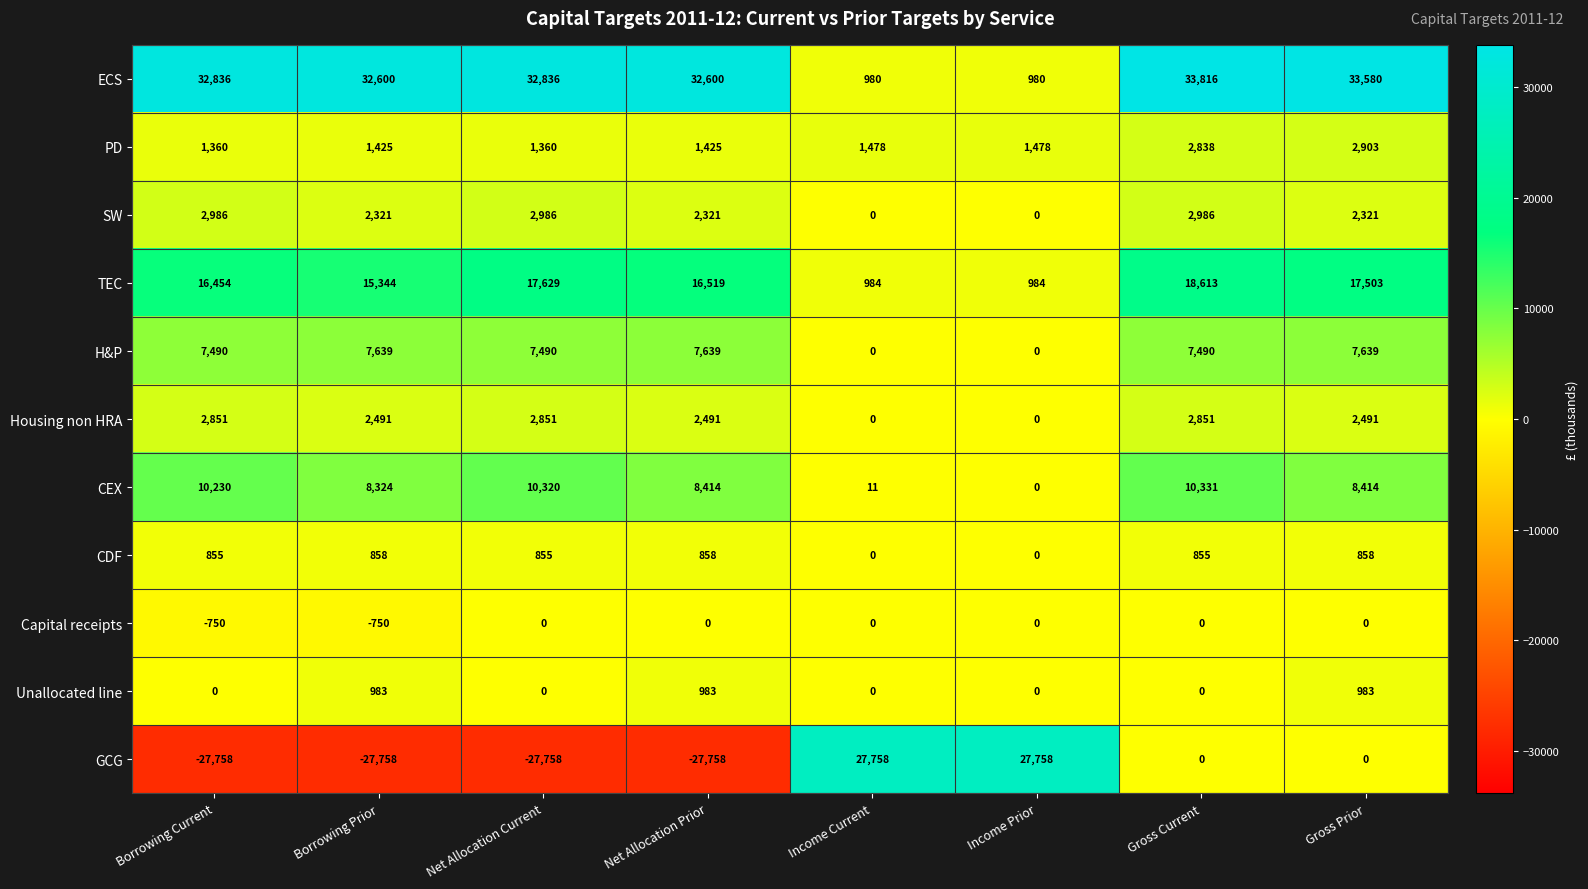

Rank the series by their maximum value, from lowest to highest.

Capital receipts, CDF, Unallocated line, Housing non HRA, PD, SW, H&P, CEX, TEC, GCG, ECS